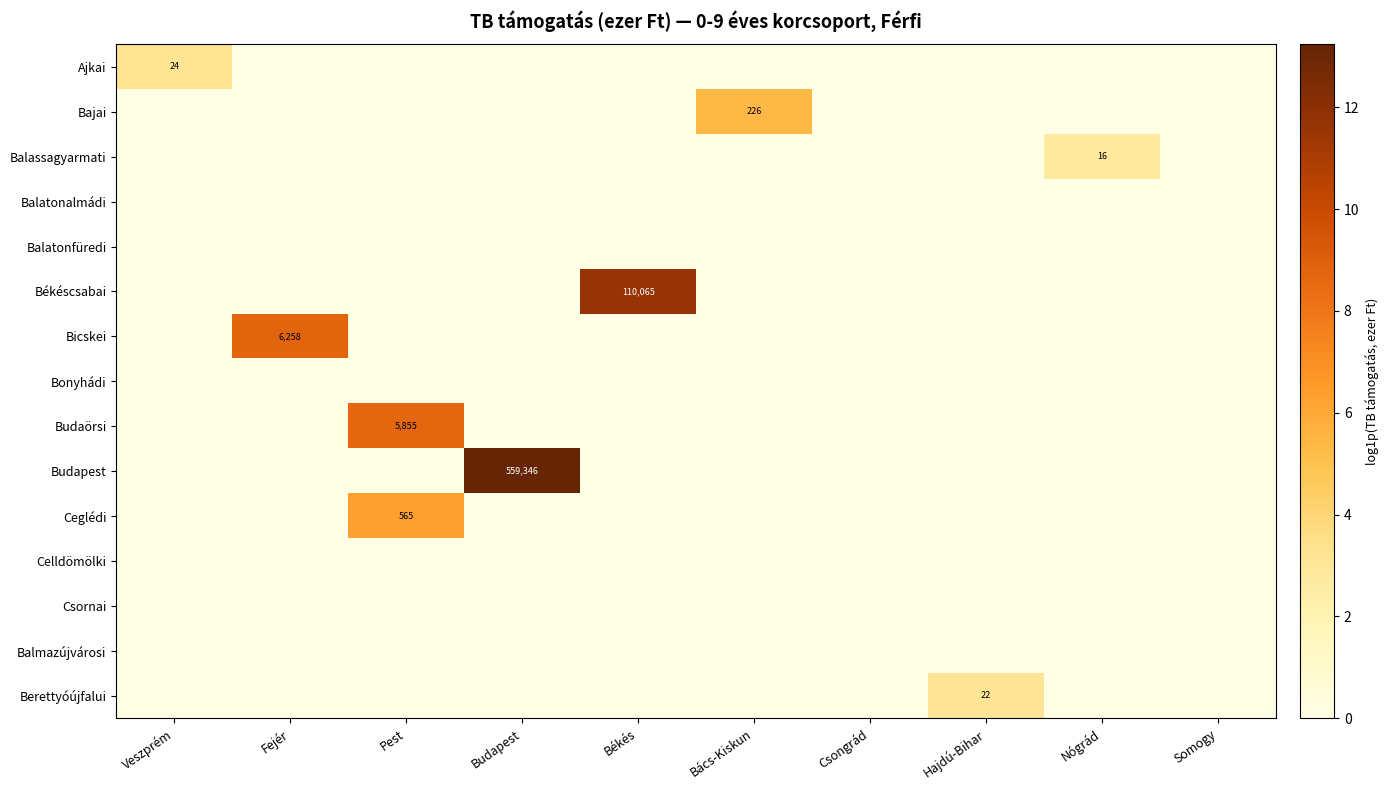

The value of Budaörsi at Pest is 5855. True or false?

True